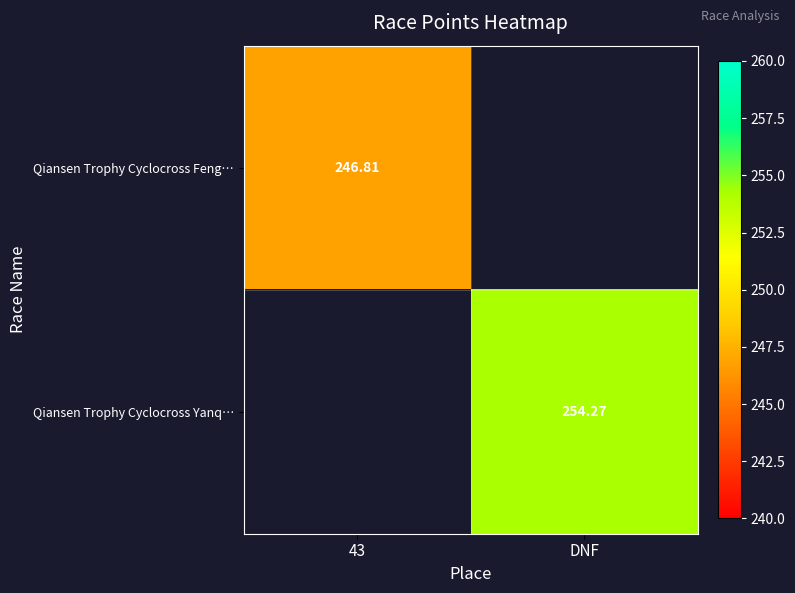

What is the maximum value shown in the chart?

254.3